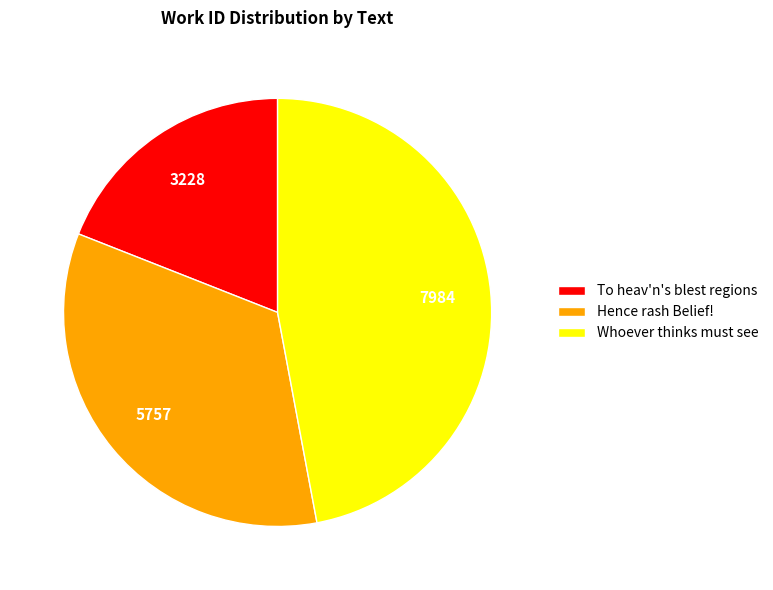

Rank the categories by value from highest to lowest.

Whoever thinks must see, Hence rash Belief!, To heav'n's blest regions